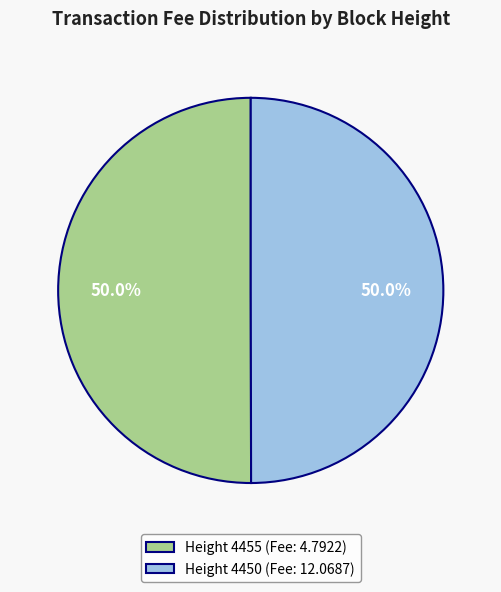

Approximately how many times larger is the value at Height 4455 (Fee: 4.7922) compared to Height 4450 (Fee: 12.0687)?

1.0